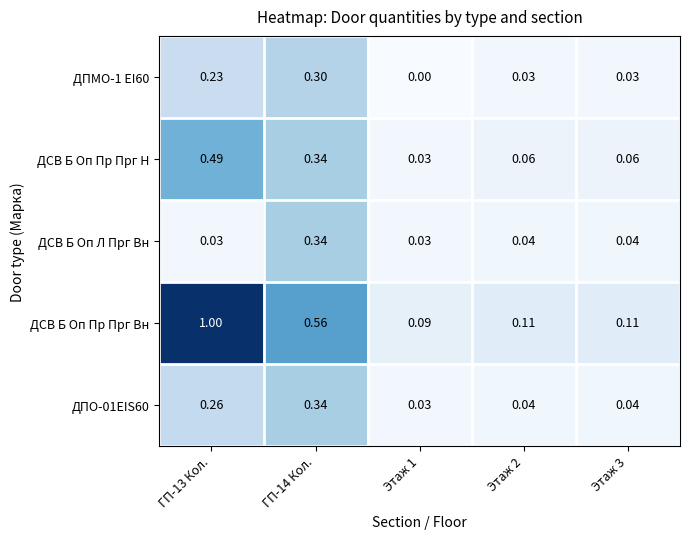

Which series has the widest spread of values?

ДСВ Б Оп Пр Прг Вн